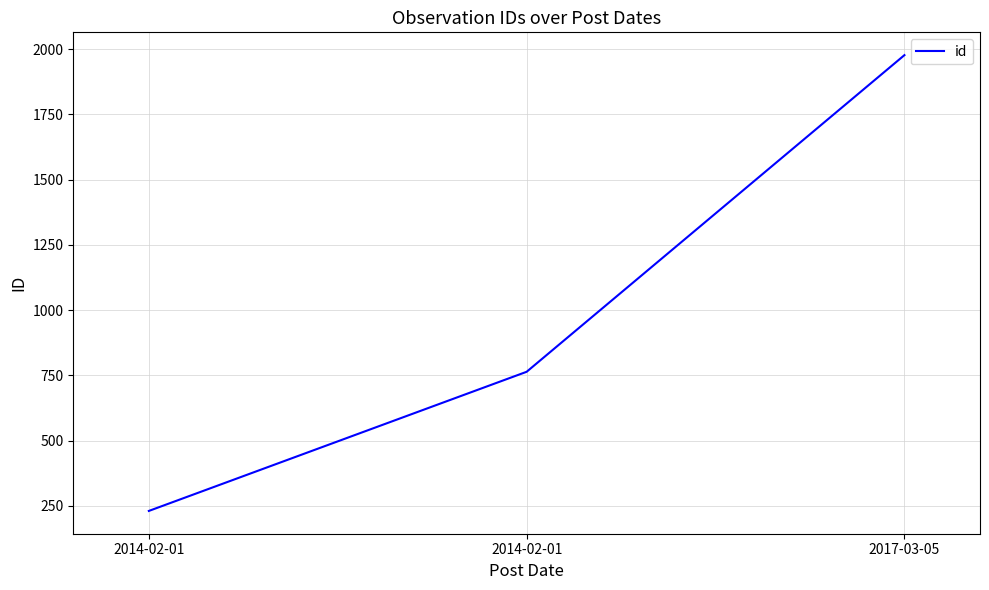

At which category does the chart reach its minimum across all series?

2014-02-01